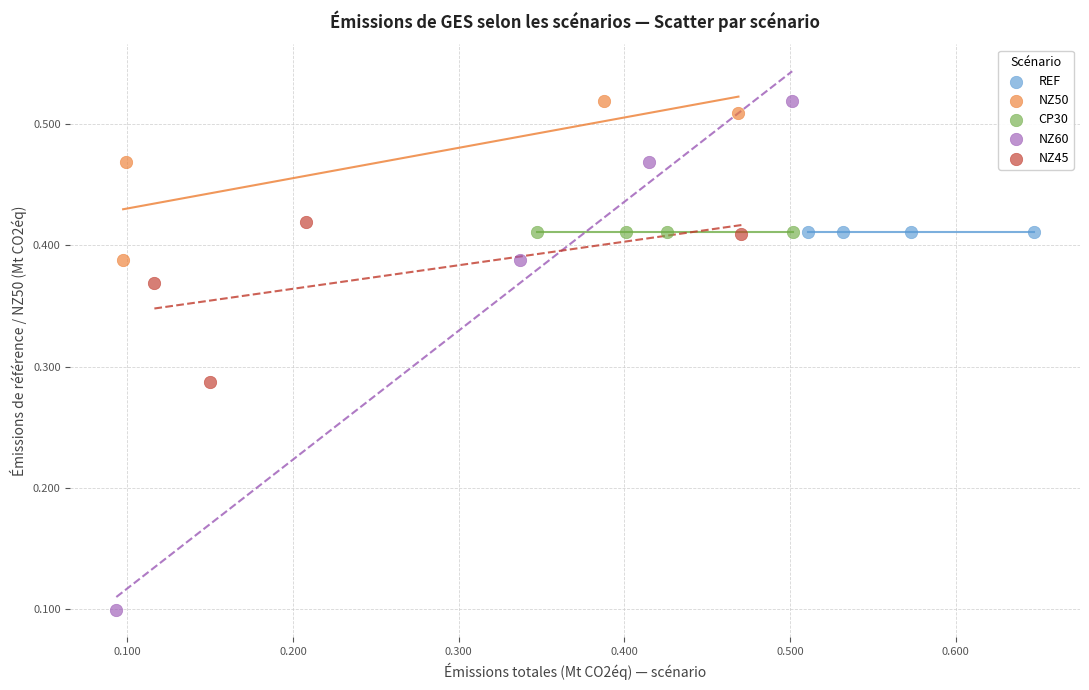

Which series reaches the minimum Y coordinate?

NZ60